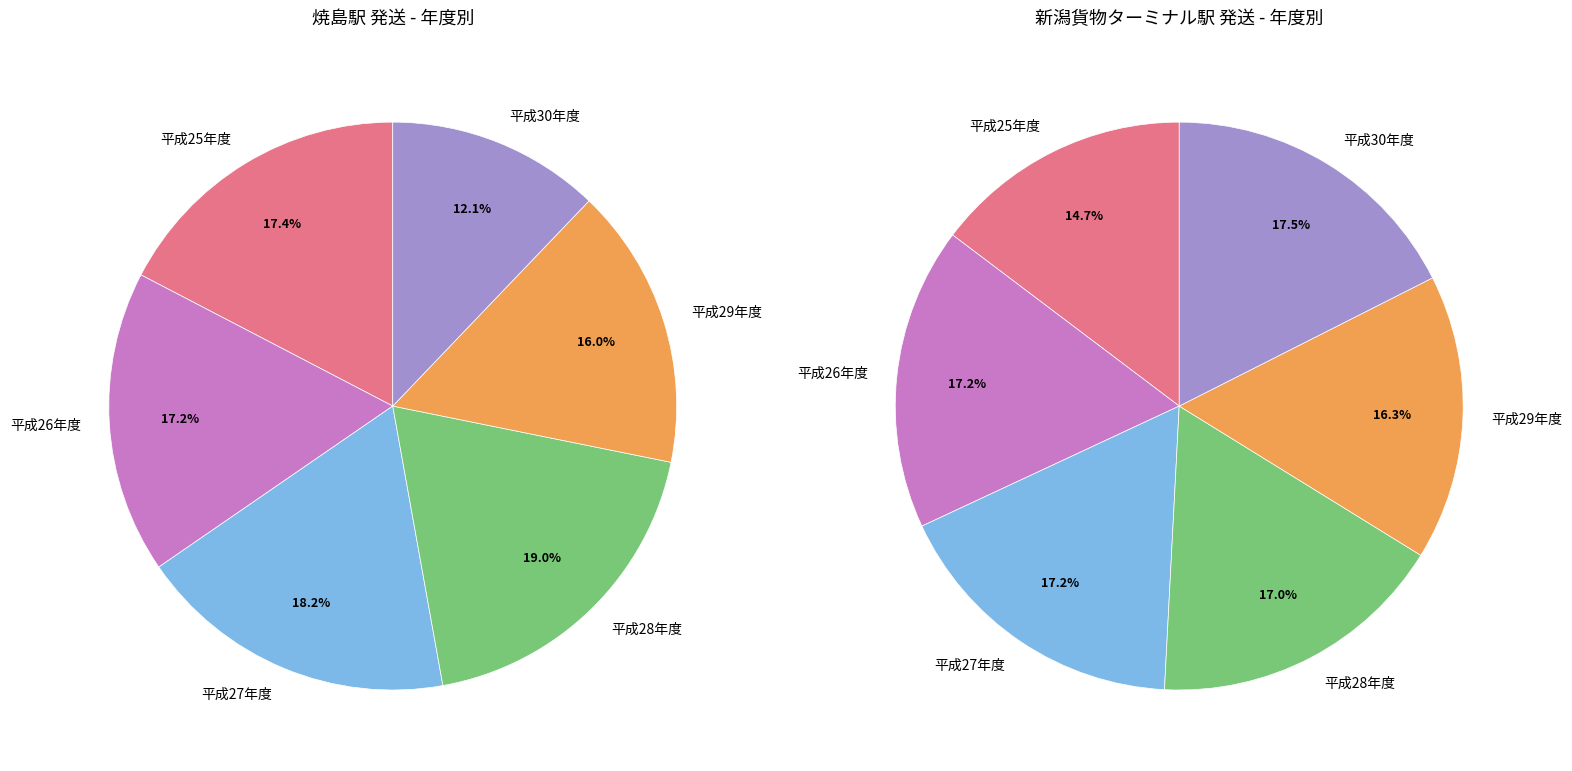

To the nearest percent, what percentage of the pie is 平成30年度?

12%